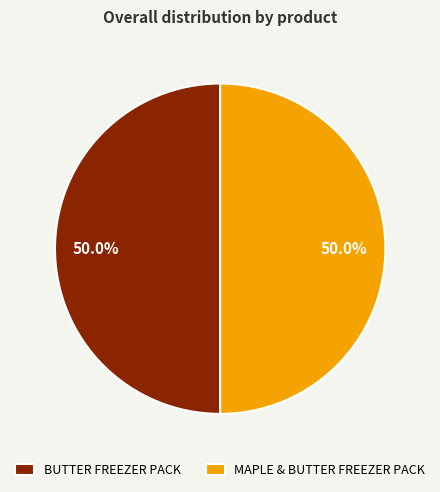

How many slices are in this pie chart?

2